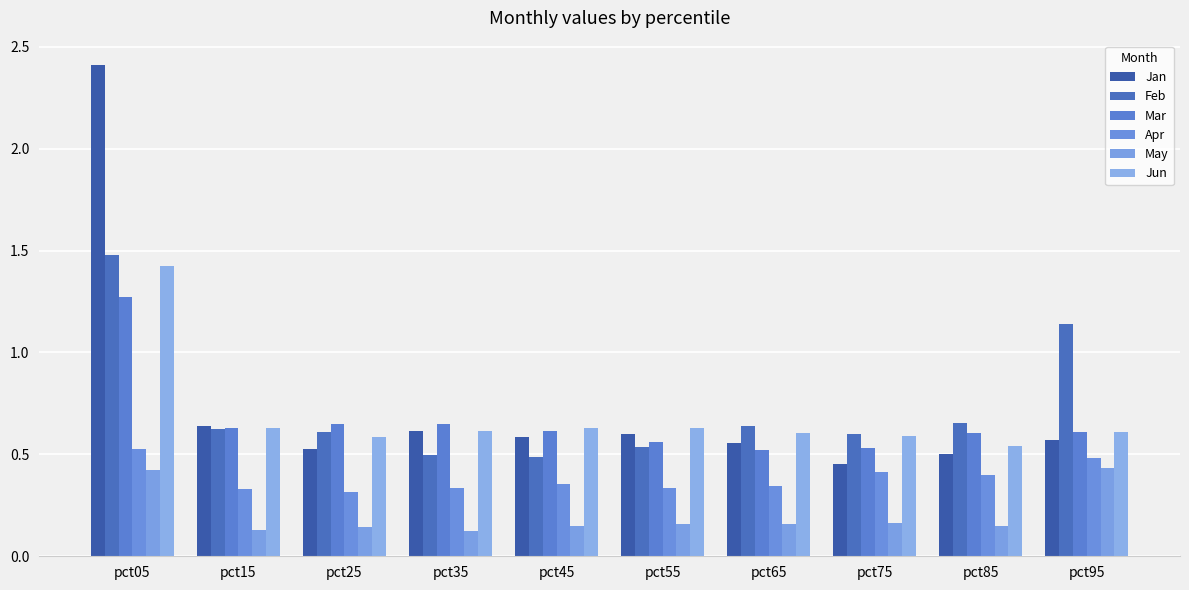

How many bars are there in each group?

6